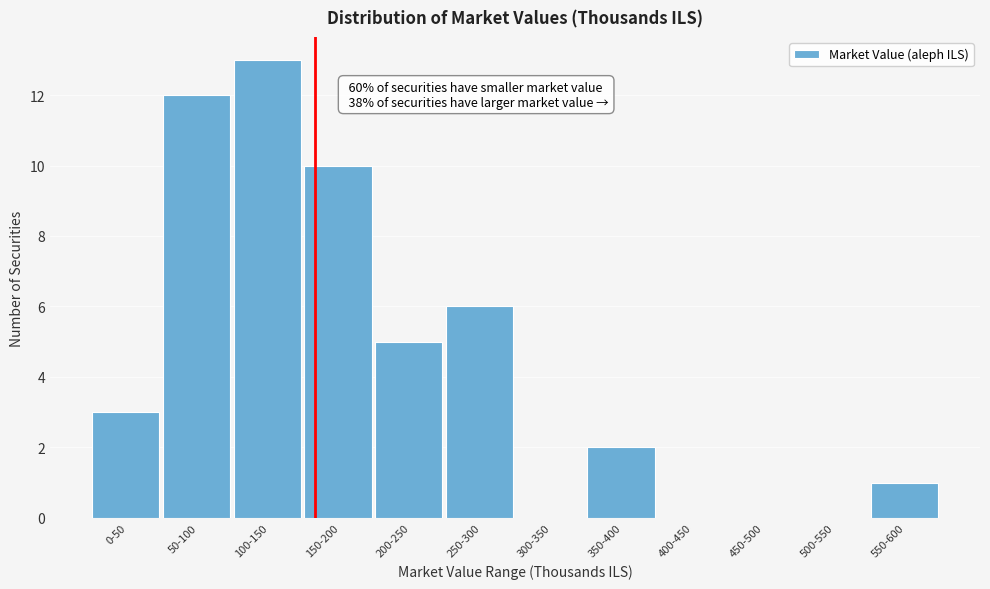

Reading right to left, extract all data points from this chart.

550-600=1	500-550=0	450-500=0	400-450=0	350-400=2	300-350=0	250-300=6	200-250=5	150-200=10	100-150=13	50-100=12	0-50=3